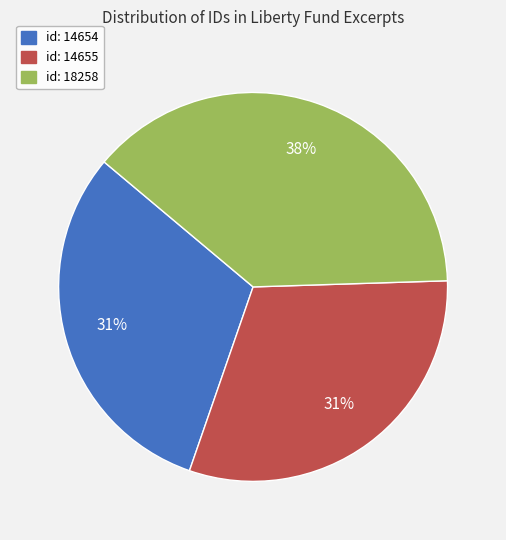

What is the ratio of the value at id: 14655 to the value at id: 18258?

0.8